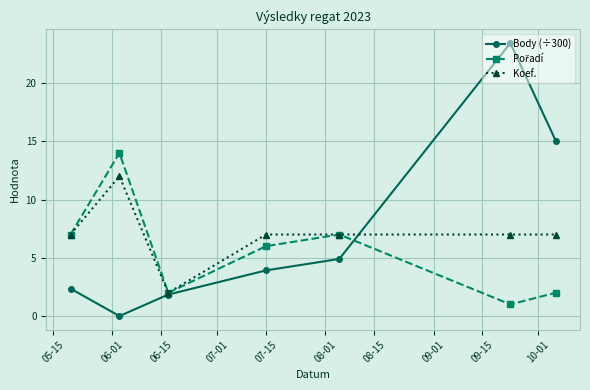

What is the maximum value for Koef.?

12.0